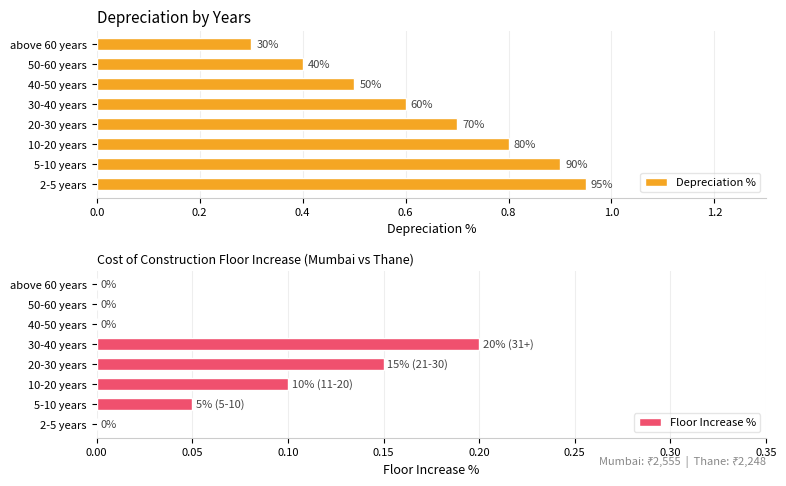

How many Floor Increase % values are between 0 and 1?

8